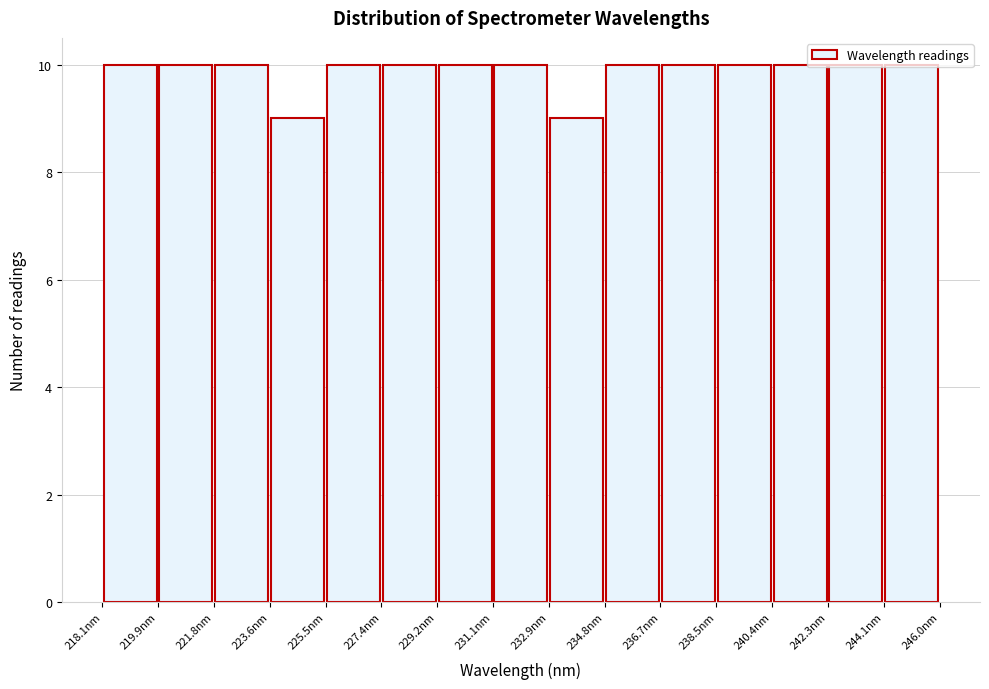

What is the height of the bar covering 242.2 to 244.2 on the x-axis? Neither the bar edges nor the heights are printed on the chart, so give them approximately, as read against the axes.

10